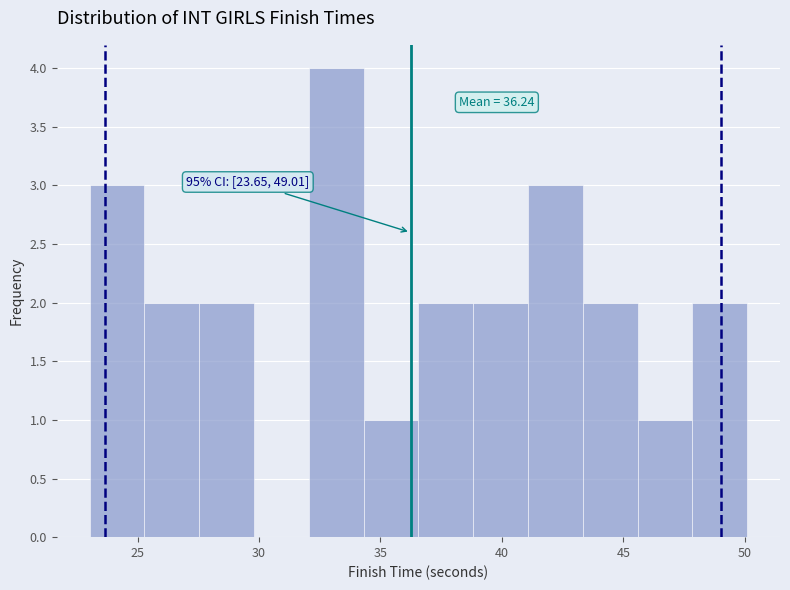

Over which range of the x-axis is the bar tallest?

32.0 to 34.5